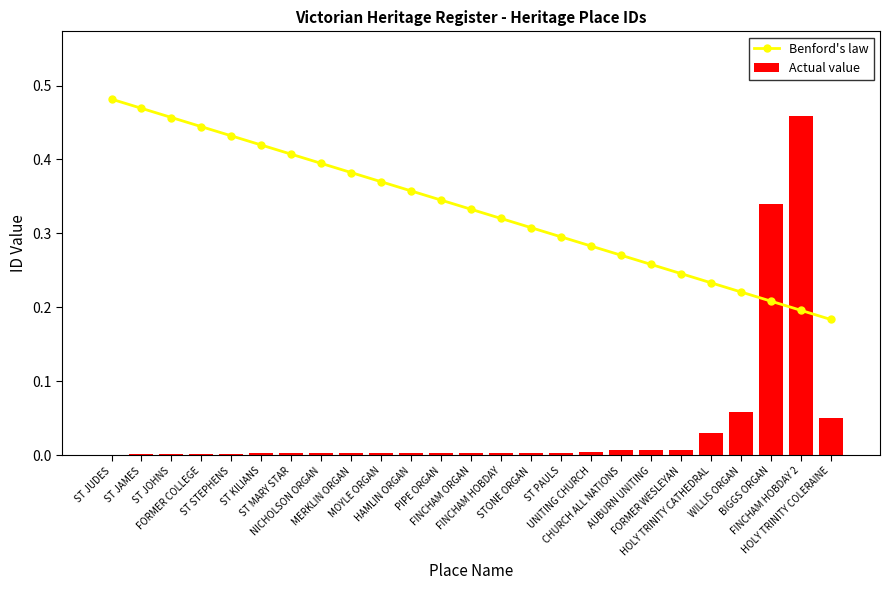

What is the difference between the Benford's law values at MOYLE ORGAN and FINCHAM HOBDAY 2?

0.2